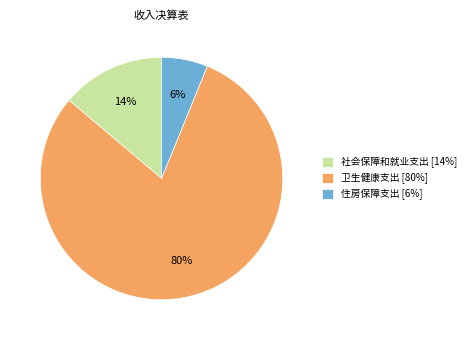

Is it true that 社会保障和就业支出 is 26% of the pie?

False